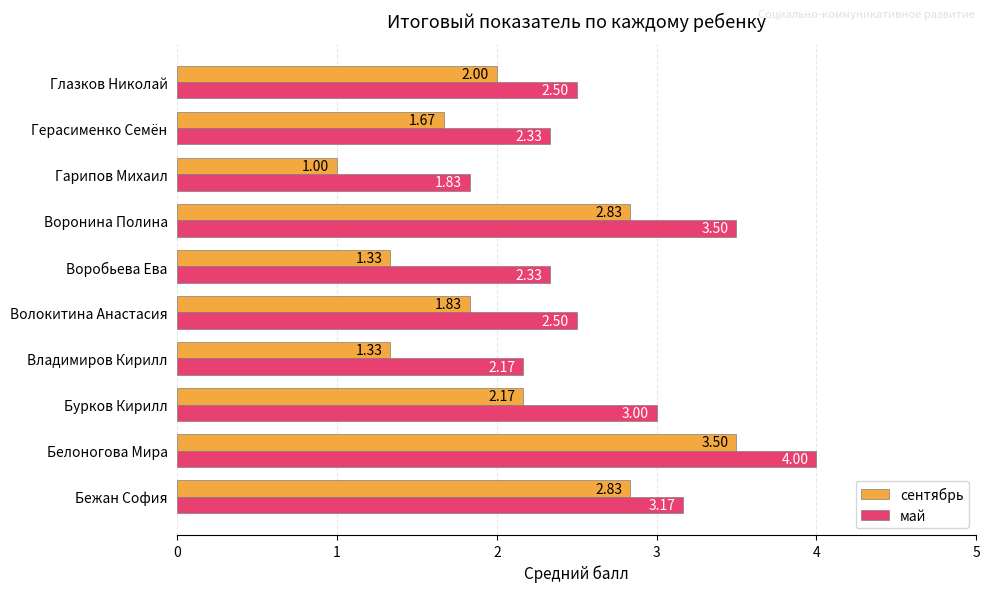

Is the value of сентябрь at Владимиров Кирилл greater than the value of май at Владимиров Кирилл?

No